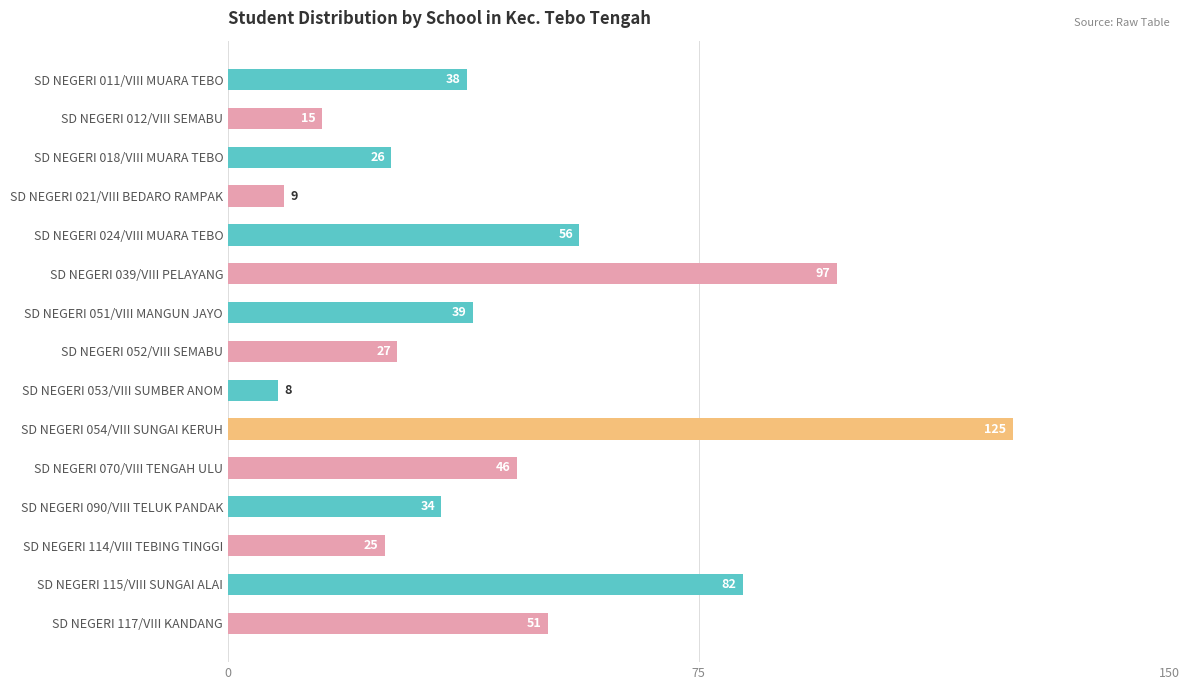

How many bars are there in total?

15